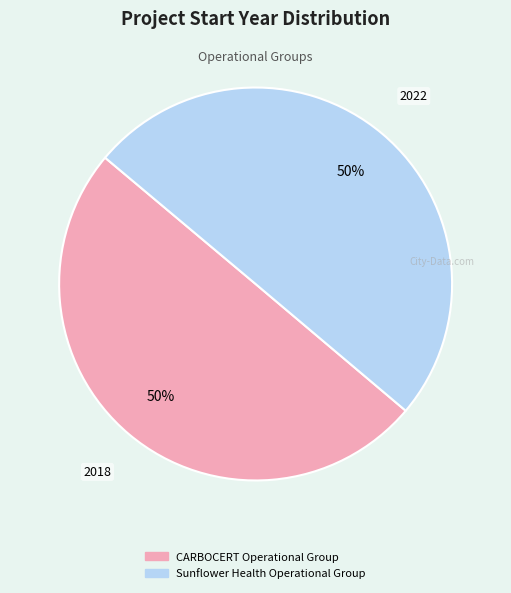

True or false: CARBOCERT Operational Group accounts for 50% of the total.

True